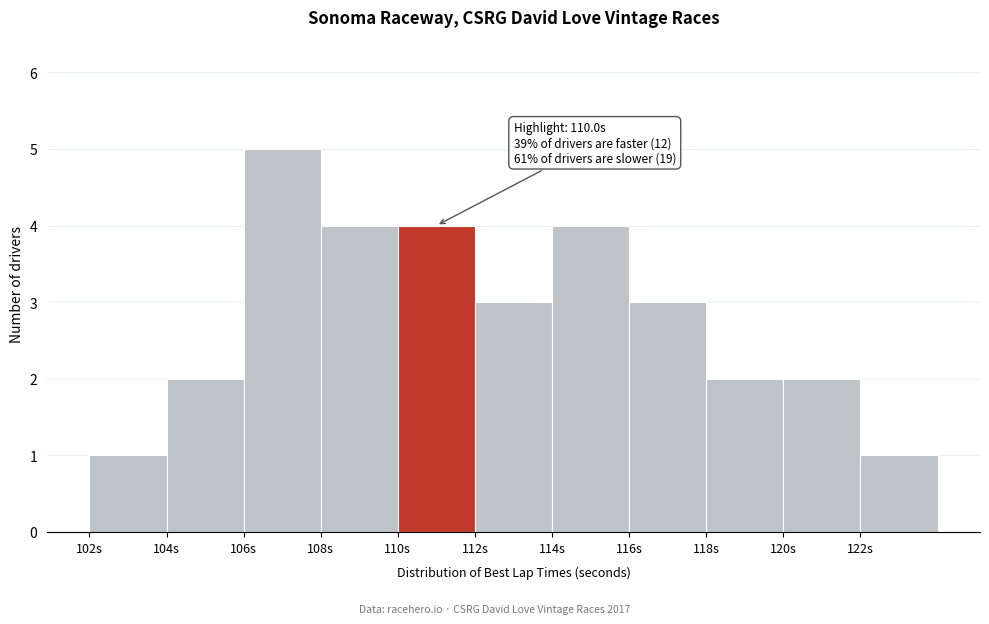

Over which range of the x-axis is the bar tallest?

106 to 108